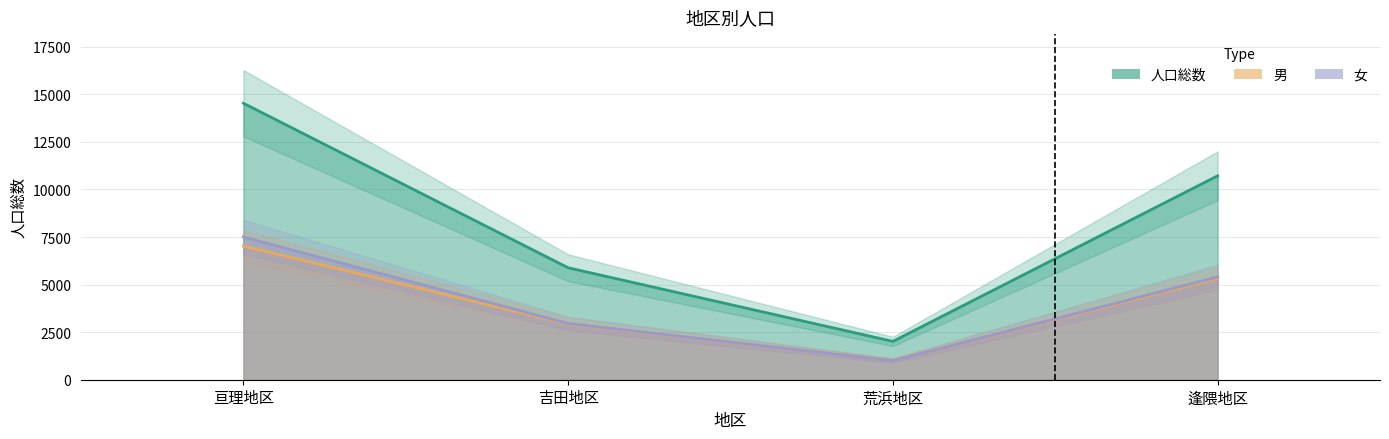

Rank the series by their maximum value, from lowest to highest.

男, 女, 人口総数